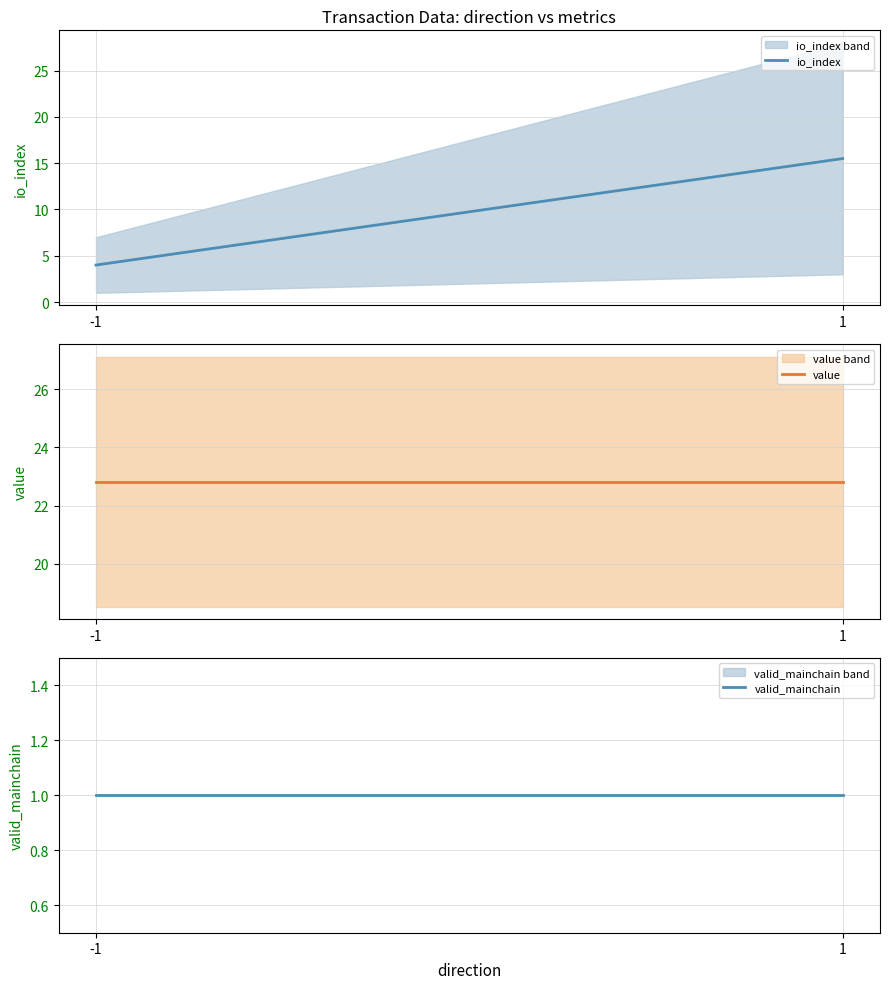

What are all the series names shown in the legend?

io_index, value, valid_mainchain